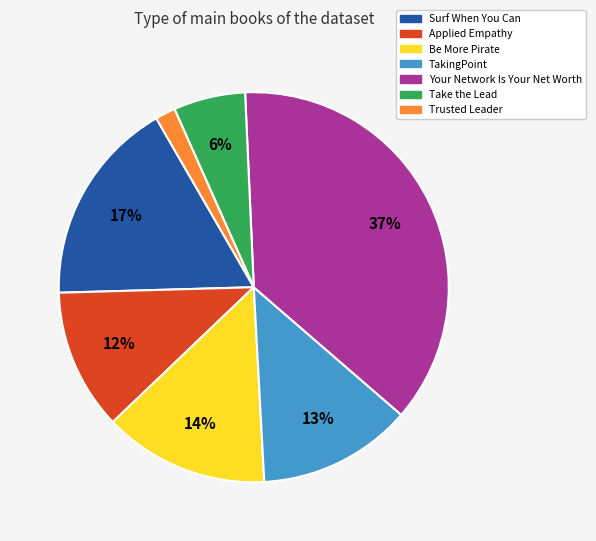

Does Take the Lead account for over 50% of the chart?

No